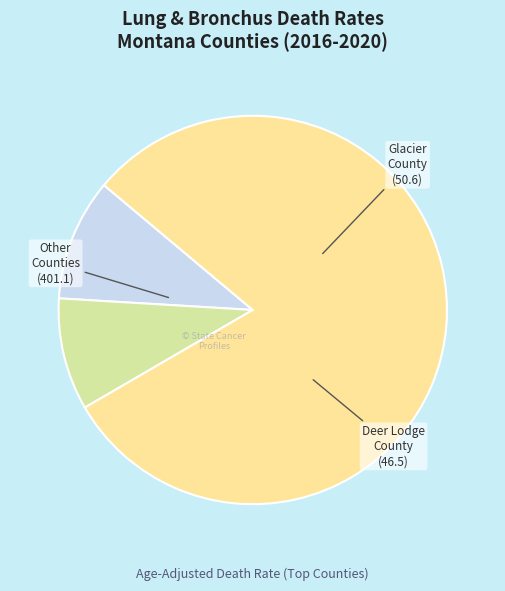

Is the sum of Glacier County and Deer Lodge County greater than half?

No